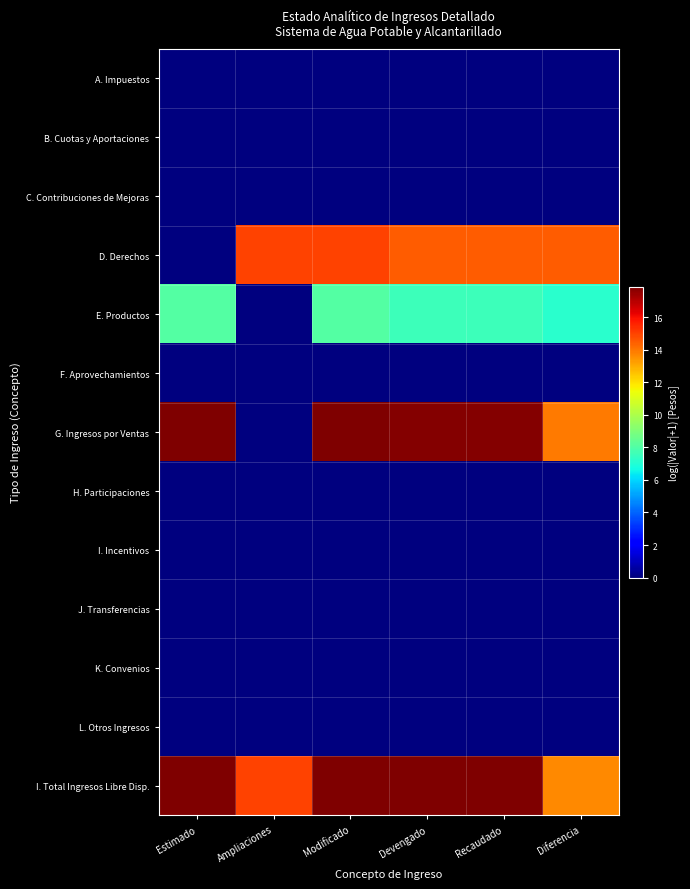

Reading right to left, transcribe all the data shown in this chart.

A. Impuestos: Diferencia=0.0	Recaudado=0.0	Devengado=0.0	Modificado=0.0	Ampliaciones=0.0	Estimado=0.0
B. Cuotas y Aportaciones: Diferencia=0.0	Recaudado=0.0	Devengado=0.0	Modificado=0.0	Ampliaciones=0.0	Estimado=0.0
C. Contribuciones de Mejoras: Diferencia=0.0	Recaudado=0.0	Devengado=0.0	Modificado=0.0	Ampliaciones=0.0	Estimado=0.0
D. Derechos: Diferencia=14.5	Recaudado=14.5	Devengado=14.5	Modificado=15.0	Ampliaciones=15.0	Estimado=0.0
E. Productos: Diferencia=7.2	Recaudado=7.6	Devengado=7.6	Modificado=8.1	Ampliaciones=0.0	Estimado=8.1
F. Aprovechamientos: Diferencia=0.0	Recaudado=0.0	Devengado=0.0	Modificado=0.0	Ampliaciones=0.0	Estimado=0.0
G. Ingresos por Ventas: Diferencia=14.0	Recaudado=17.8	Devengado=17.8	Modificado=17.8	Ampliaciones=0.0	Estimado=17.8
H. Participaciones: Diferencia=0.0	Recaudado=0.0	Devengado=0.0	Modificado=0.0	Ampliaciones=0.0	Estimado=0.0
I. Incentivos: Diferencia=0.0	Recaudado=0.0	Devengado=0.0	Modificado=0.0	Ampliaciones=0.0	Estimado=0.0
J. Transferencias: Diferencia=0.0	Recaudado=0.0	Devengado=0.0	Modificado=0.0	Ampliaciones=0.0	Estimado=0.0
K. Convenios: Diferencia=0.0	Recaudado=0.0	Devengado=0.0	Modificado=0.0	Ampliaciones=0.0	Estimado=0.0
L. Otros Ingresos: Diferencia=0.0	Recaudado=0.0	Devengado=0.0	Modificado=0.0	Ampliaciones=0.0	Estimado=0.0
I. Total Ingresos Libre Disp.: Diferencia=13.6	Recaudado=17.8	Devengado=17.8	Modificado=17.9	Ampliaciones=15.0	Estimado=17.8